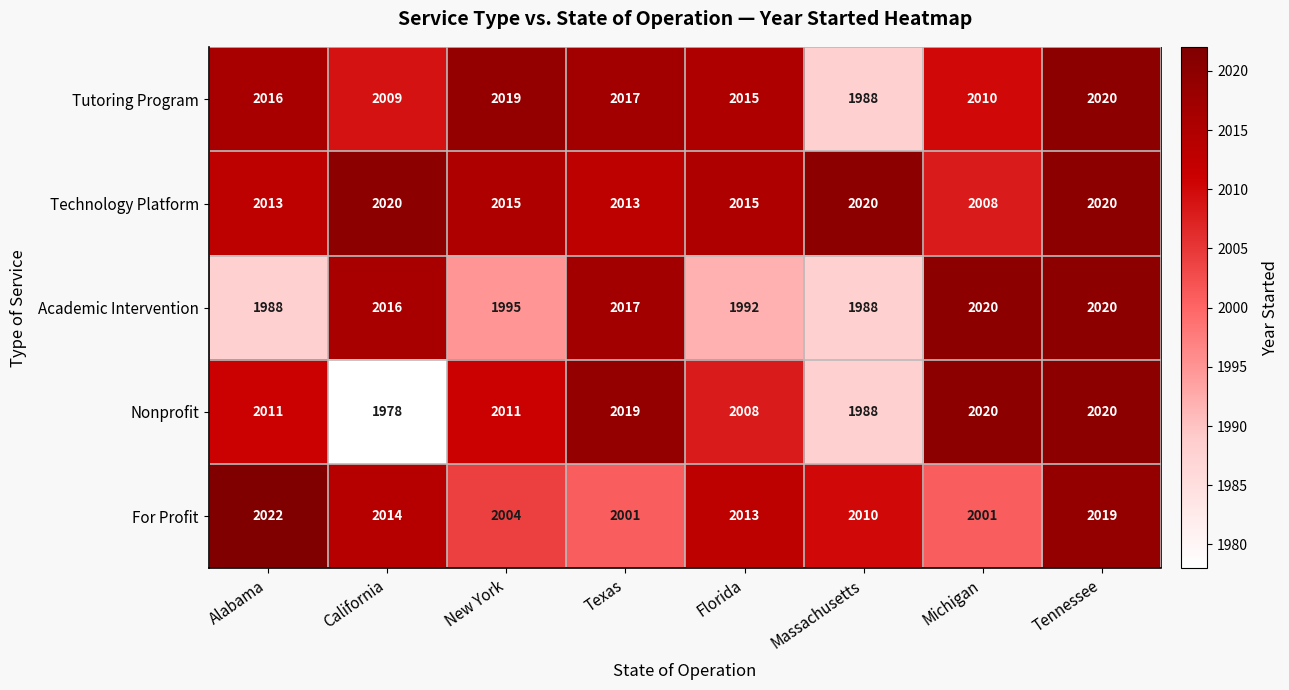

True or false: Tutoring Program has a value of 3271 at California.

False